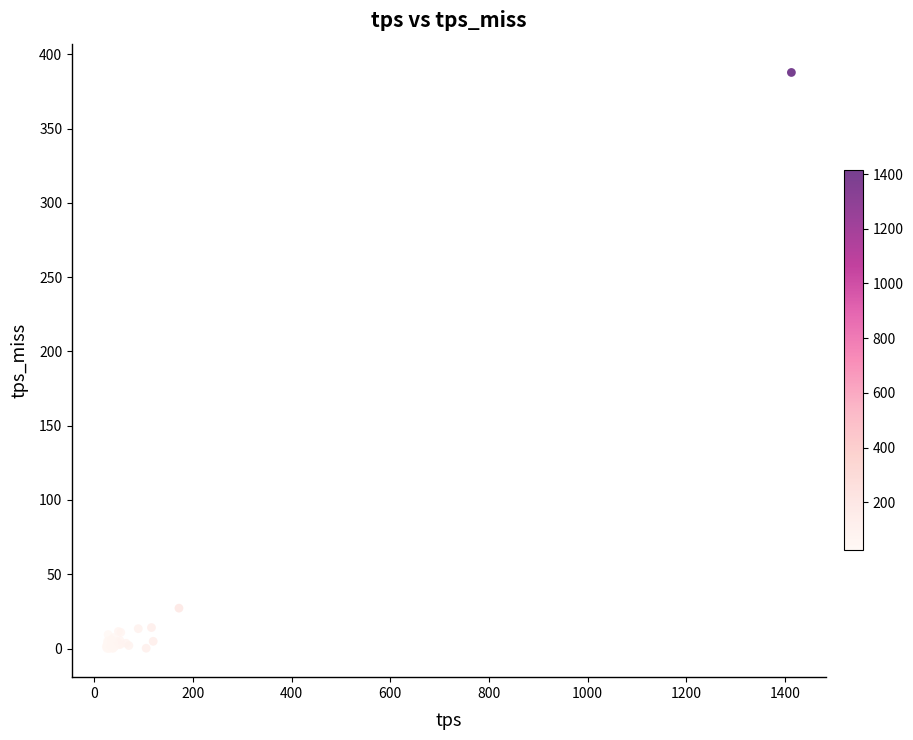

What Y value in the scatter plot is closest to 193?

27.2